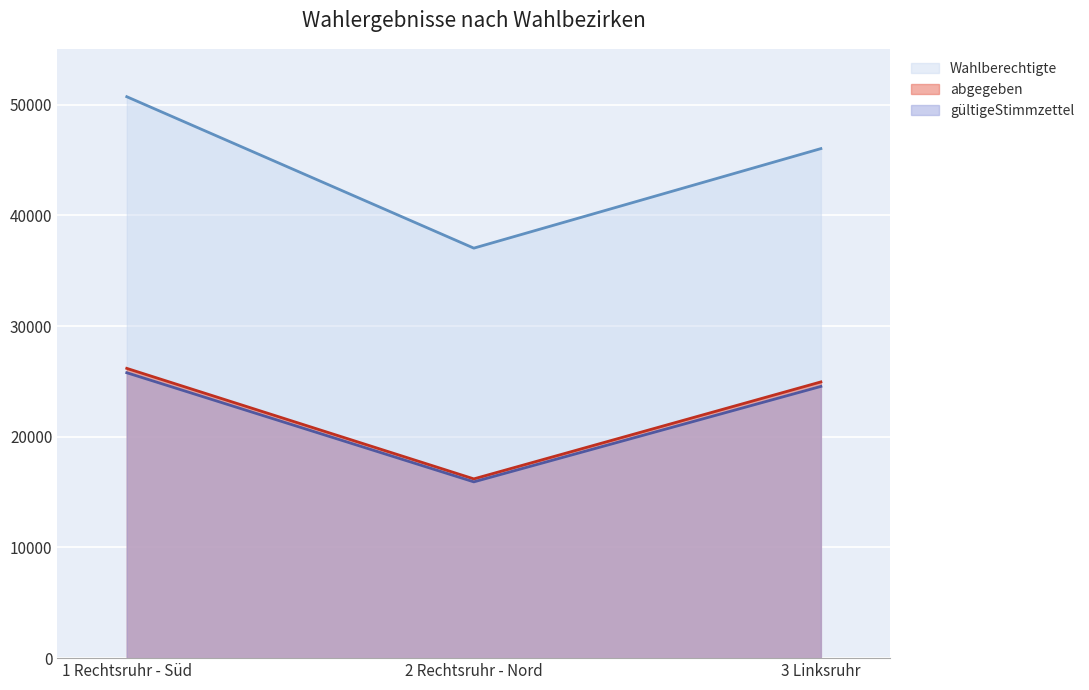

What is the difference between the Wahlberechtigte values at 2 Rechtsruhr - Nord and 3 Linksruhr?

8990